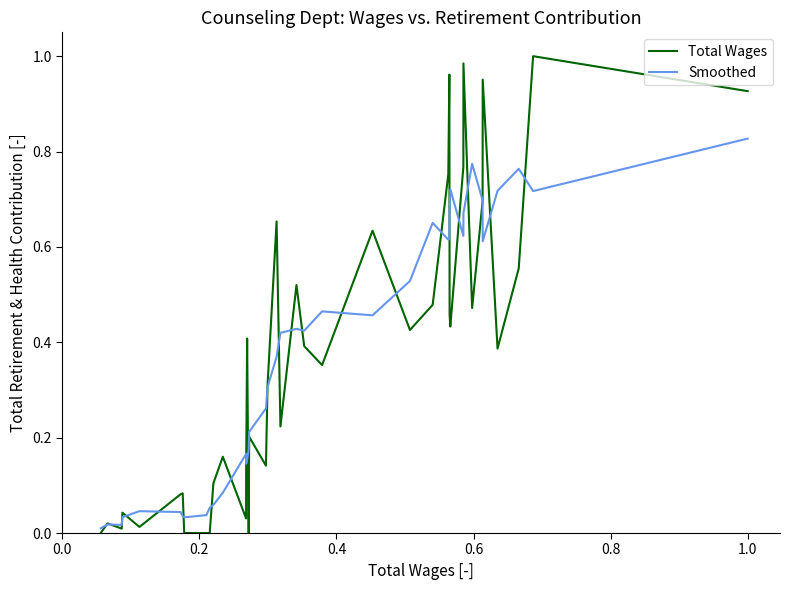

Rank the series by their maximum value, from highest to lowest.

Total Wages, Smoothed